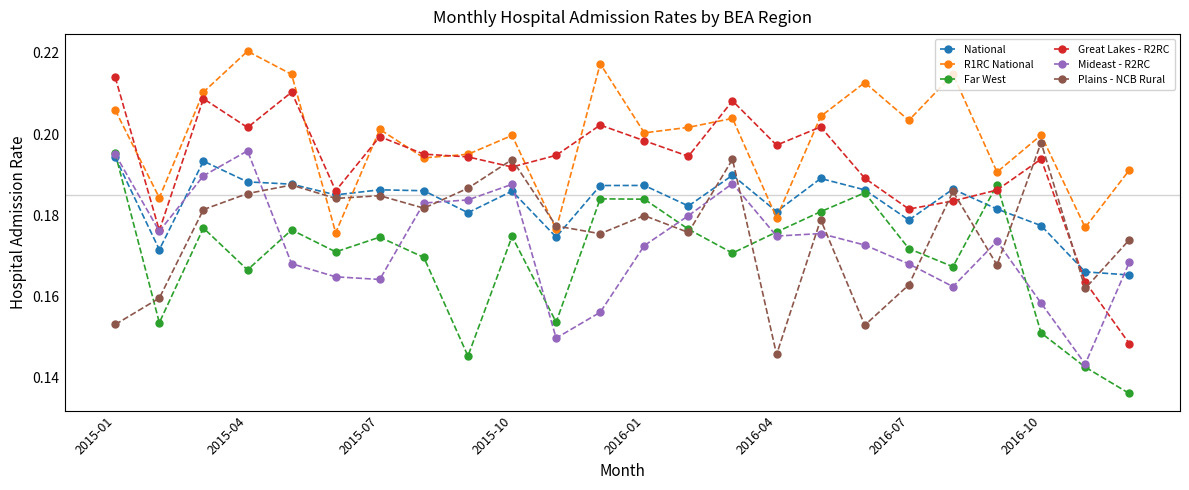

What are all the series names shown in the legend?

National, R1RC National, Far West, Great Lakes - R2RC, Mideast - R2RC, Plains - NCB Rural